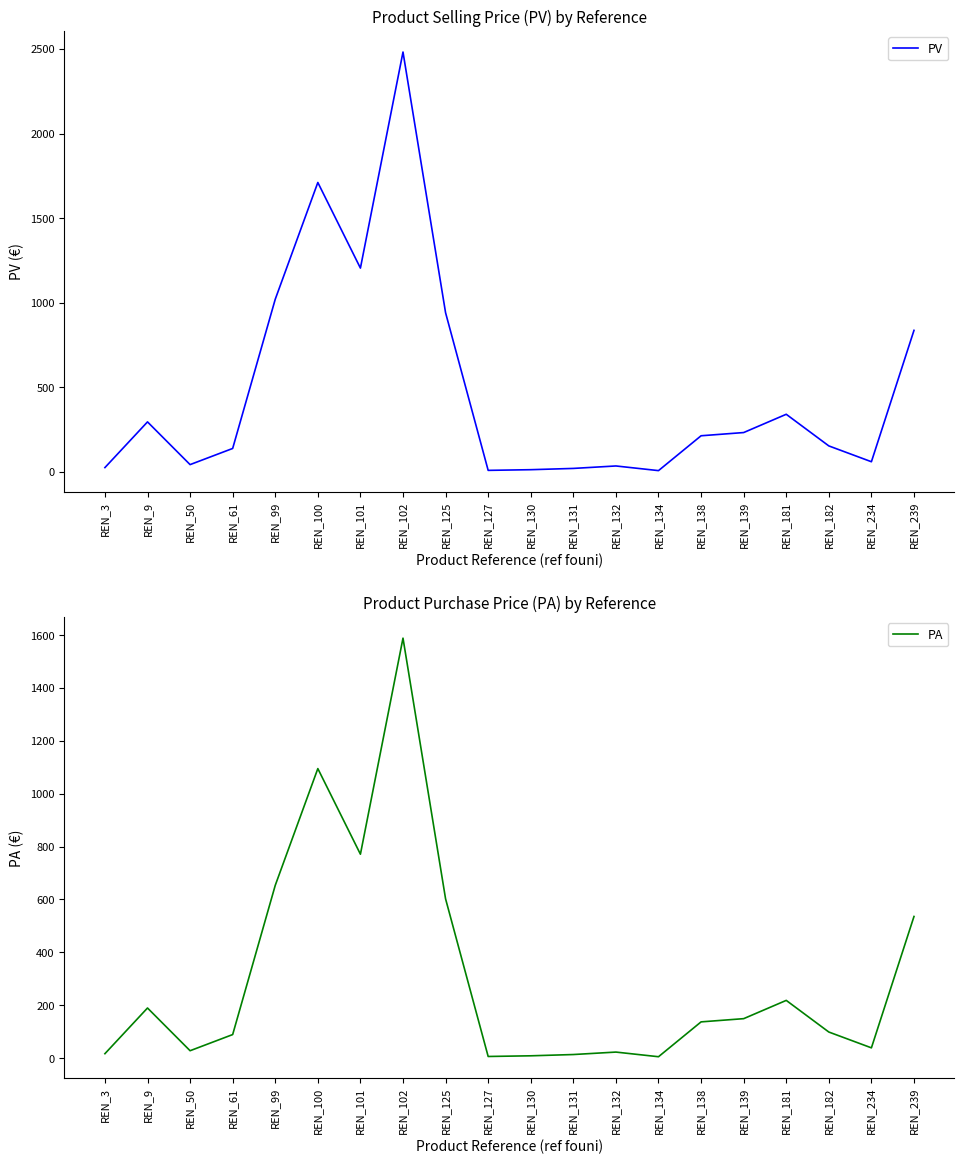

What is the value of the PV point at the 13th from the left?

35.5